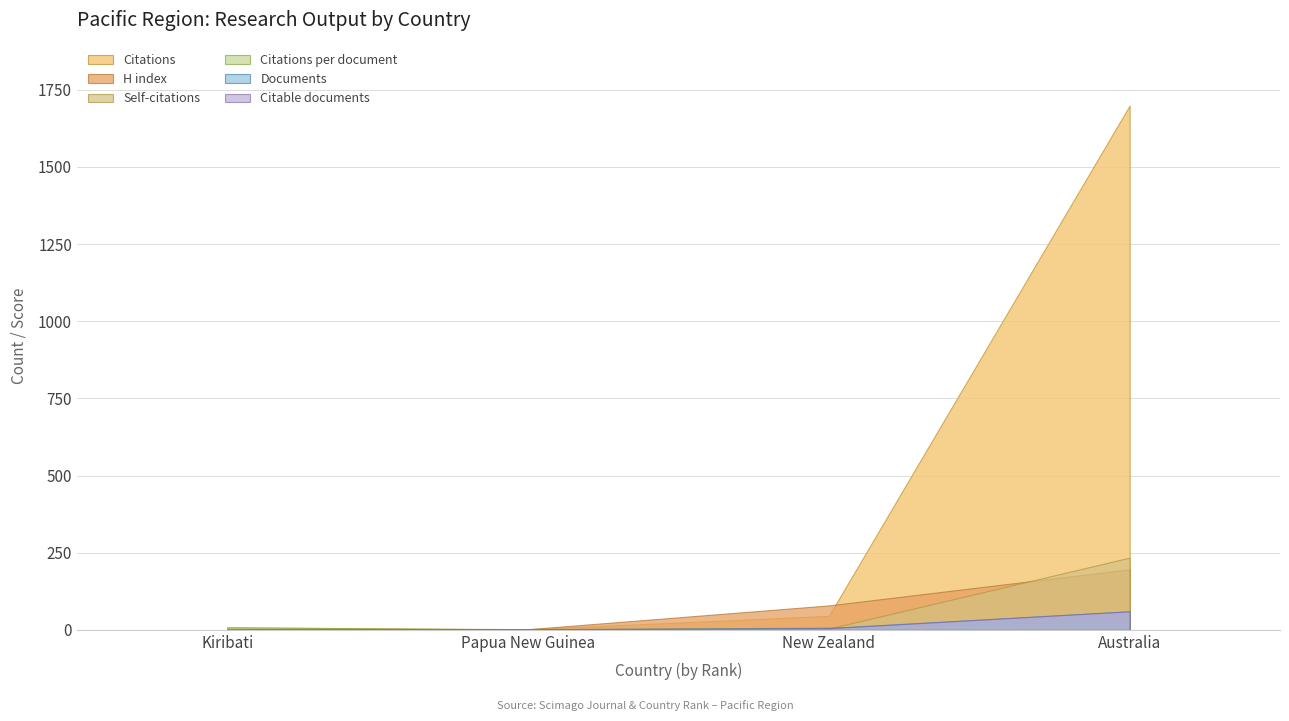

Is it true that Documents equals 6.0 at New Zealand?

True